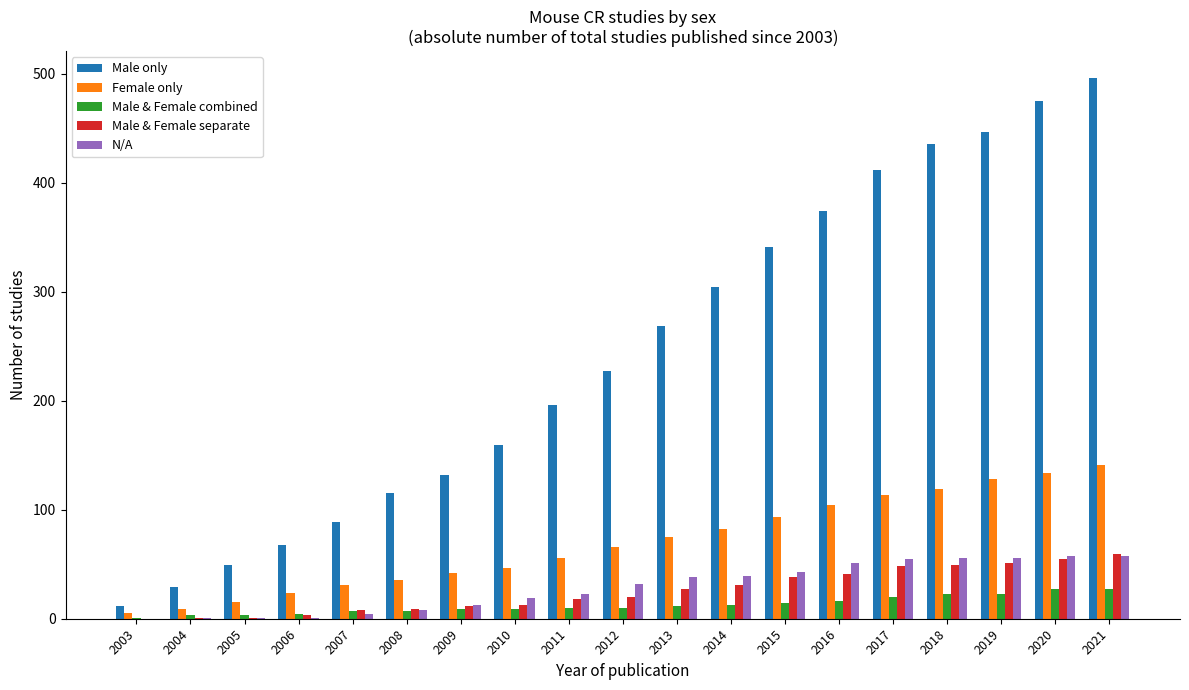

What are all the series names shown in the legend?

Male only, Female only, Male & Female combined, Male & Female separate, N/A